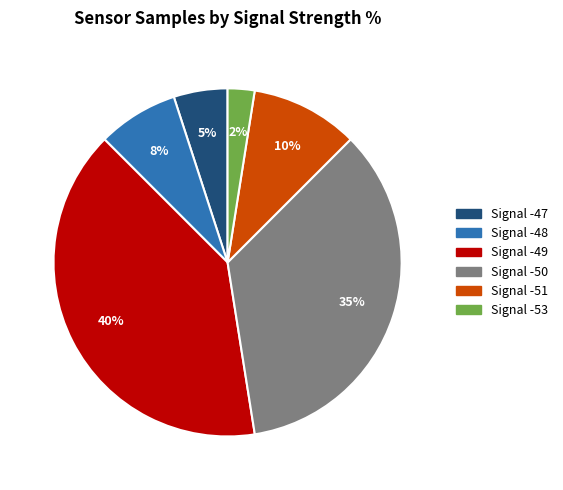

Is there any slice that represents more than half of the pie?

No